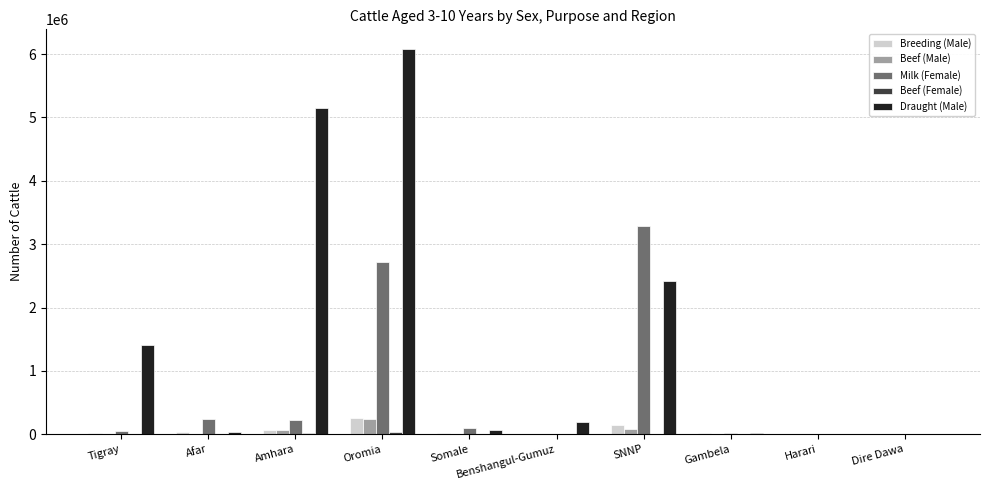

Which label corresponds to the largest value in the chart?

Oromia